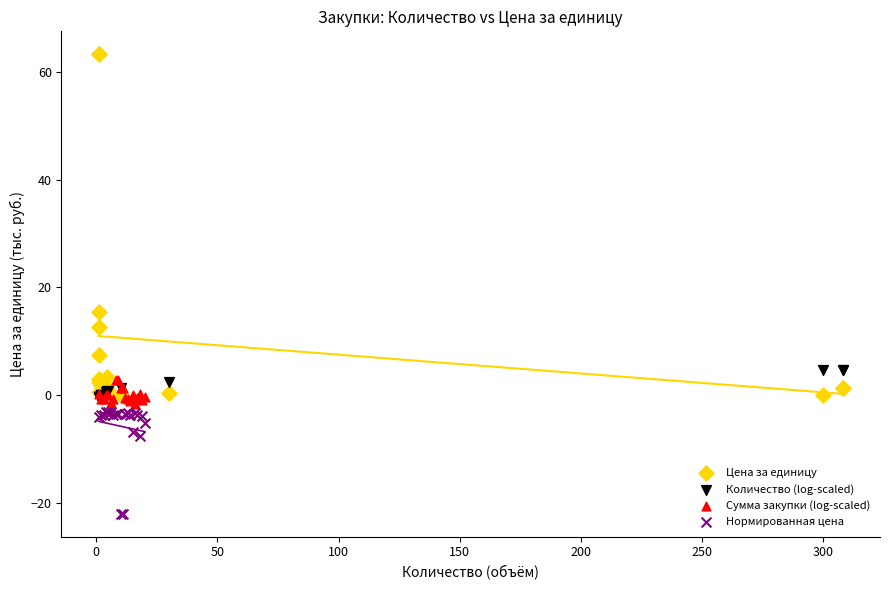

Which series has the widest spread of Y values?

Цена за единицу